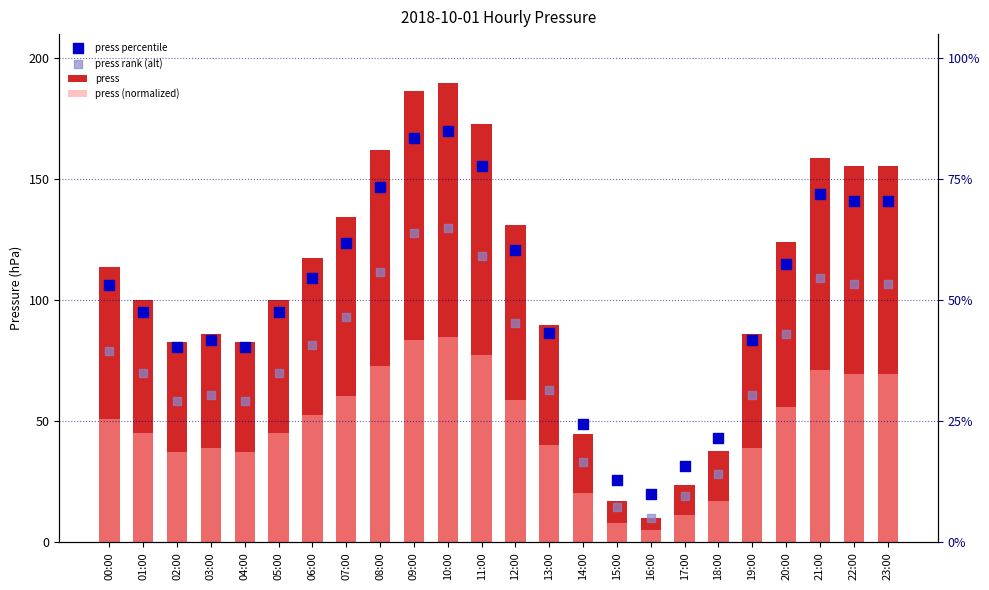

What are all the series names shown in the legend?

press, press (normalized), press percentile, press rank (alt)